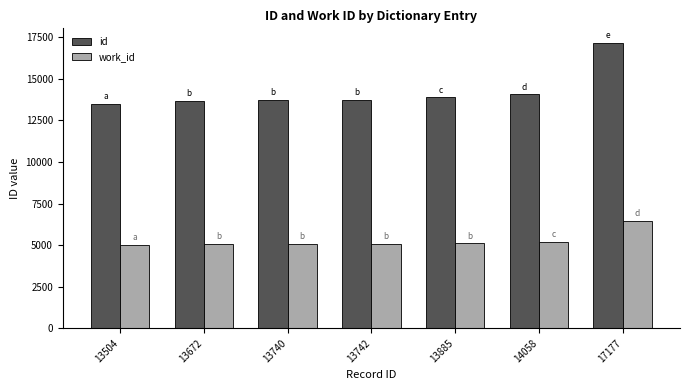

What is the lowest value of the work_id series?

5012